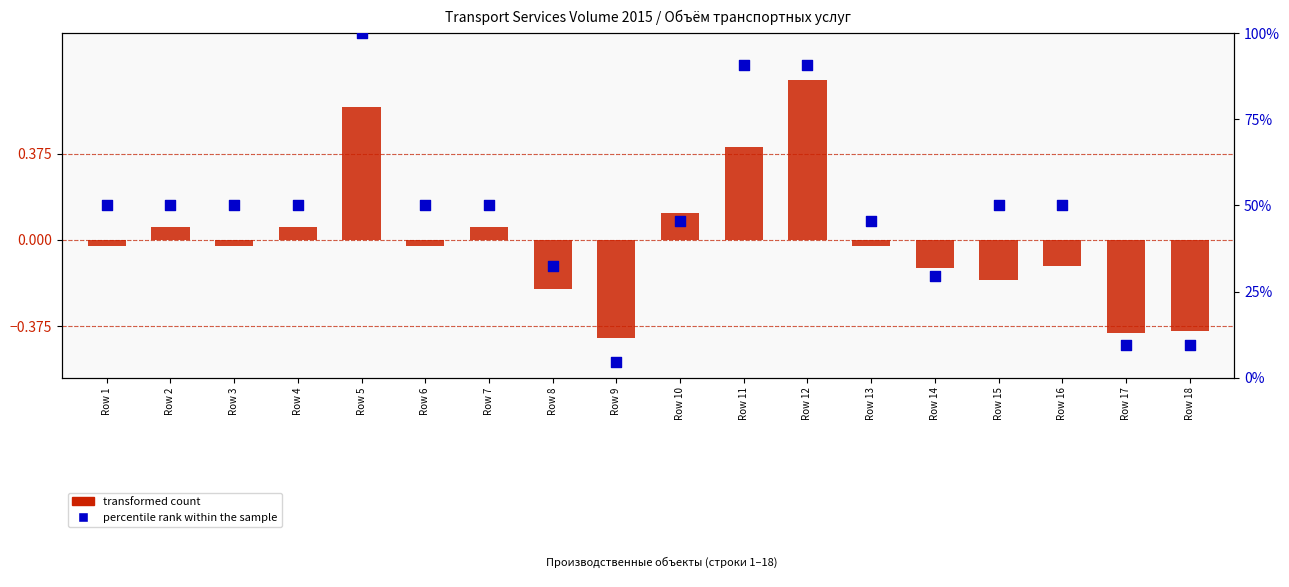

Which series contains the highest Y value?

percentile rank within the sample